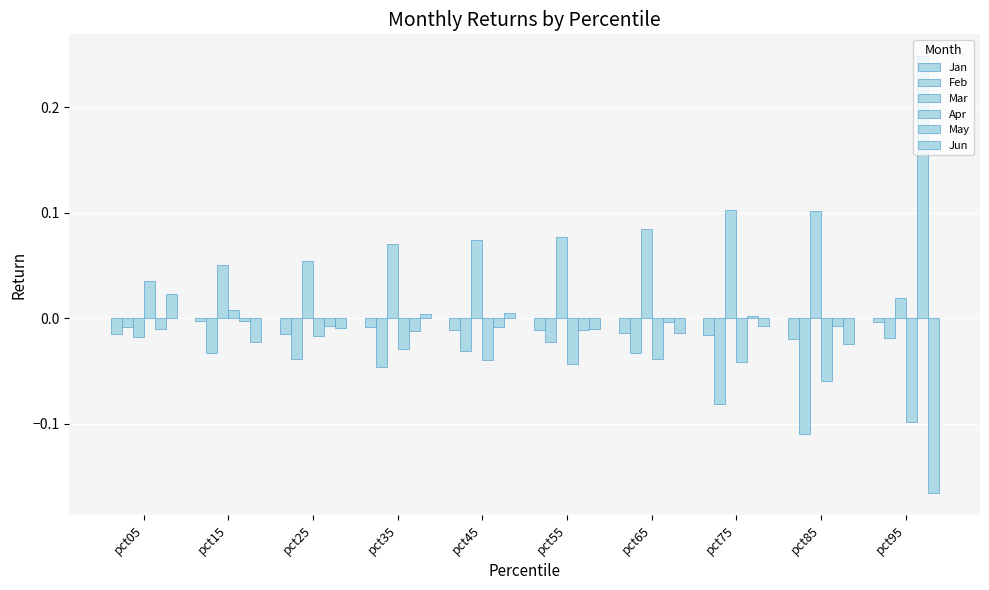

Which series changed the most between pct15 and pct55?

Apr